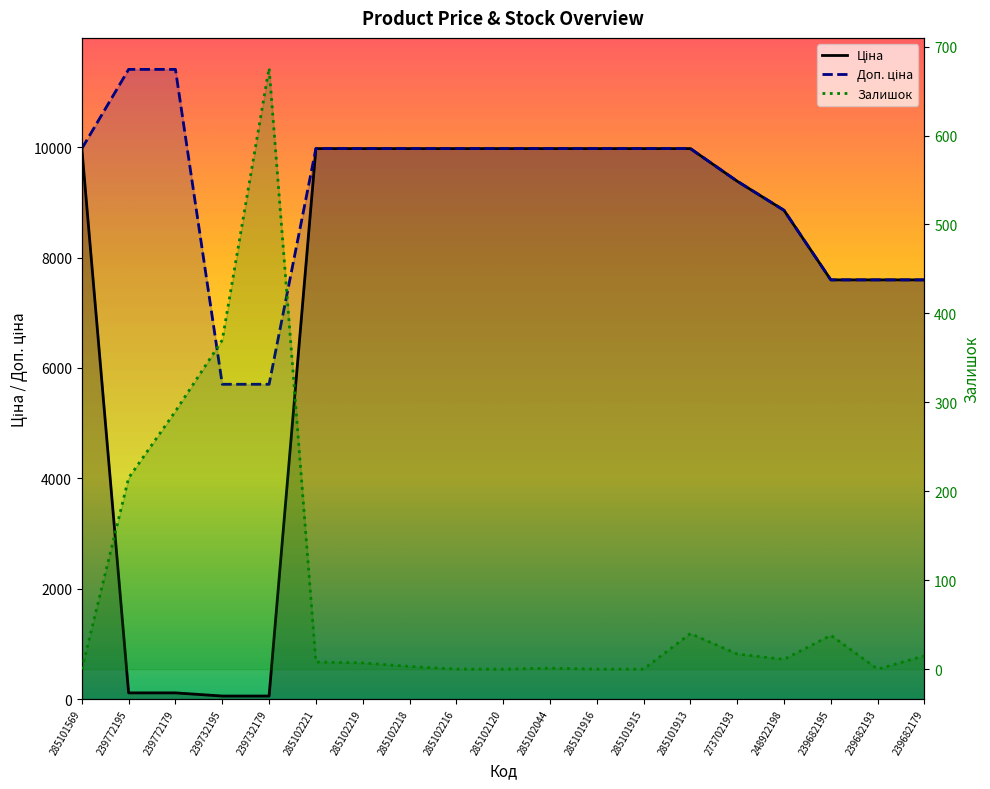

Which series has the largest range (max minus min)?

Ціна